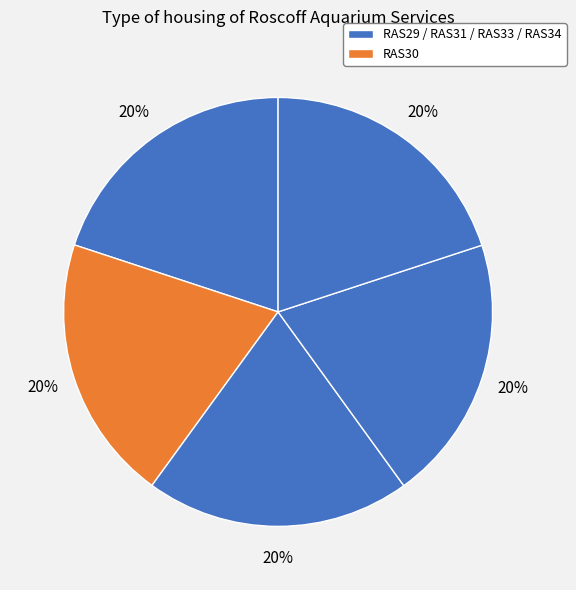

Does any single category account for the majority?

No